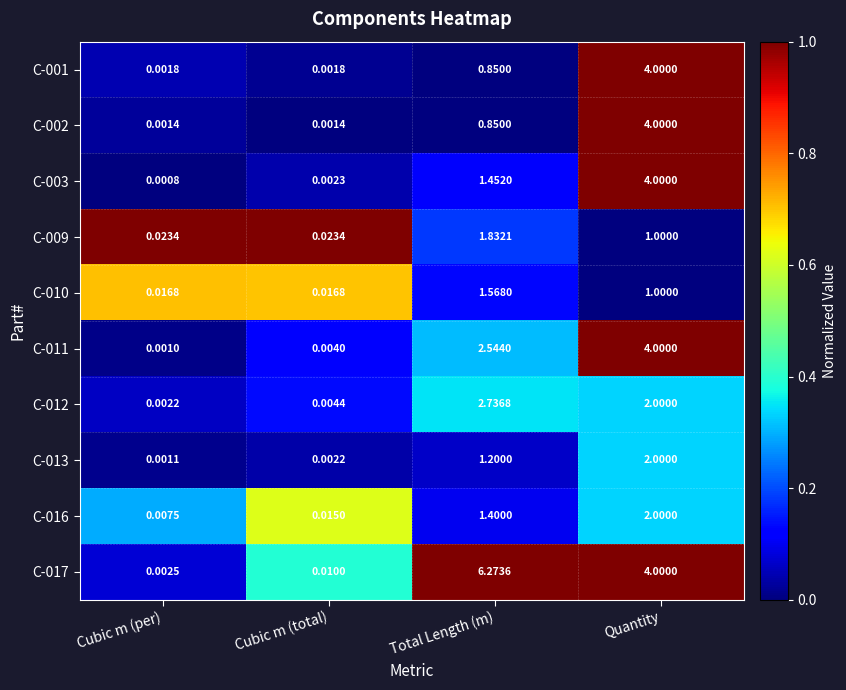

Where is C-011 nearest to the value 2?

Total Length (m)